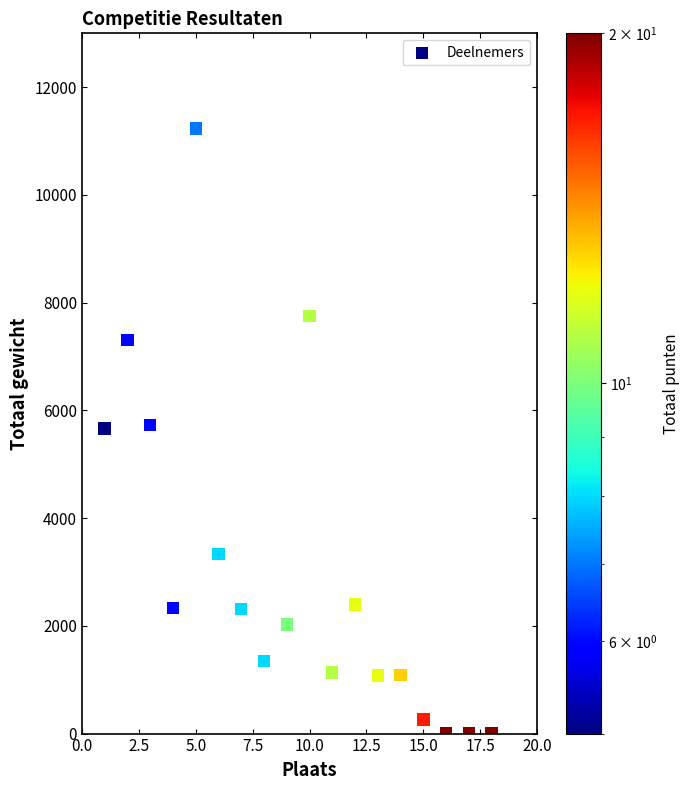

What is the range of Y values (max minus min)?

11230